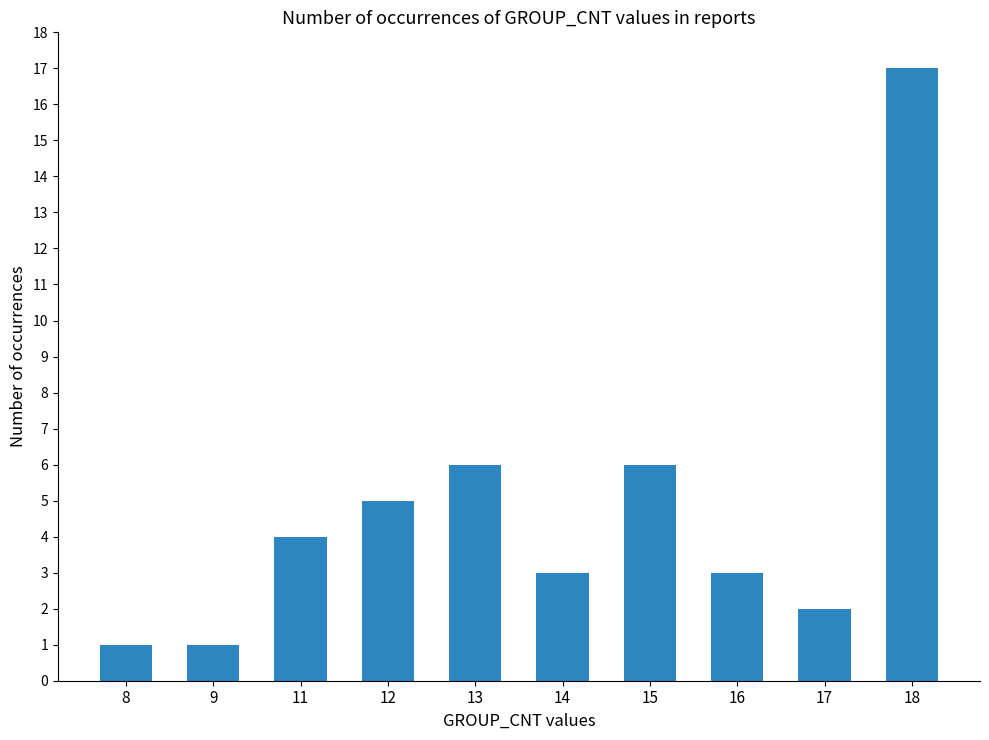

Reading right to left, transcribe all the data shown in this chart.

17	2	3	6	3	6	5	4	1	1